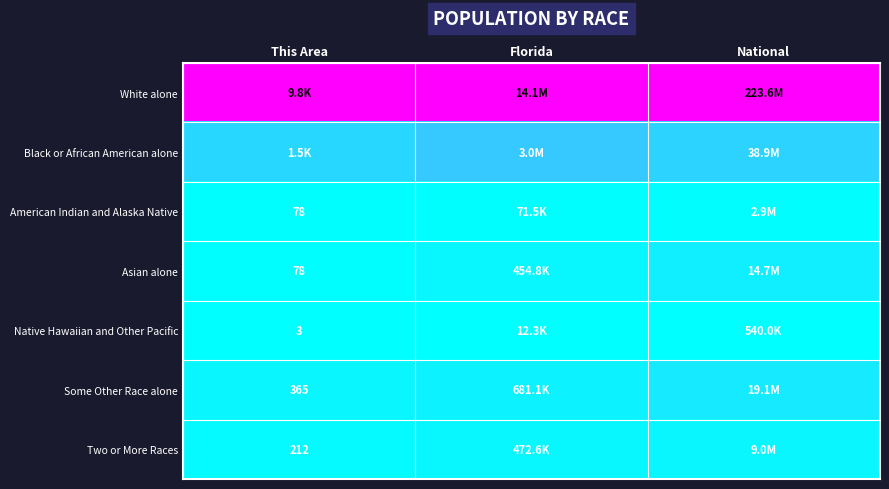

List the labels in order of White alone value, smallest first.

This Area, Florida, National